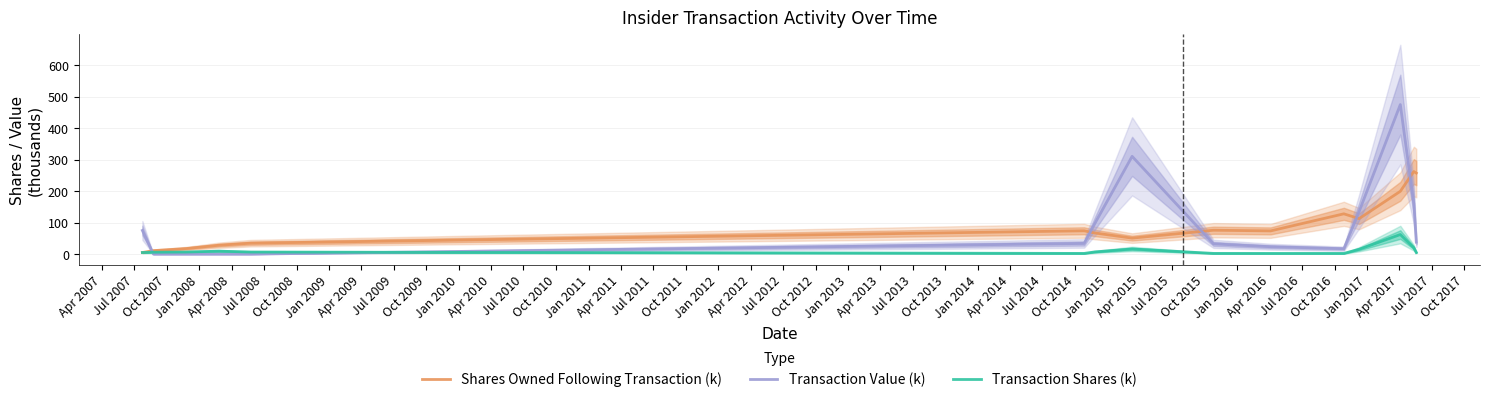

The Transaction Value (k) series shows 53.8 at Jul 2008. True or false?

False